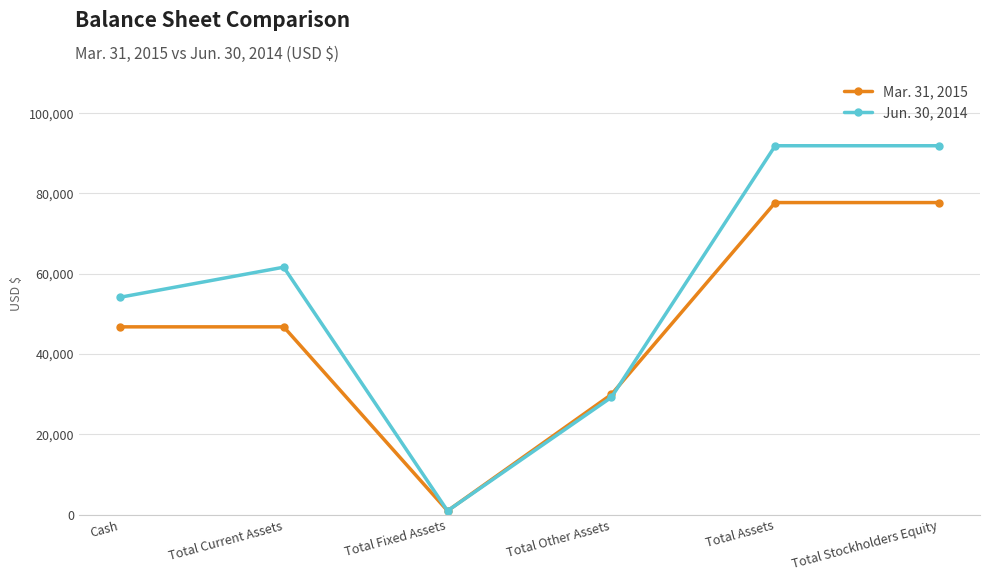

Which series changed the most between Total Other Assets and Total Stockholders Equity?

Jun. 30, 2014